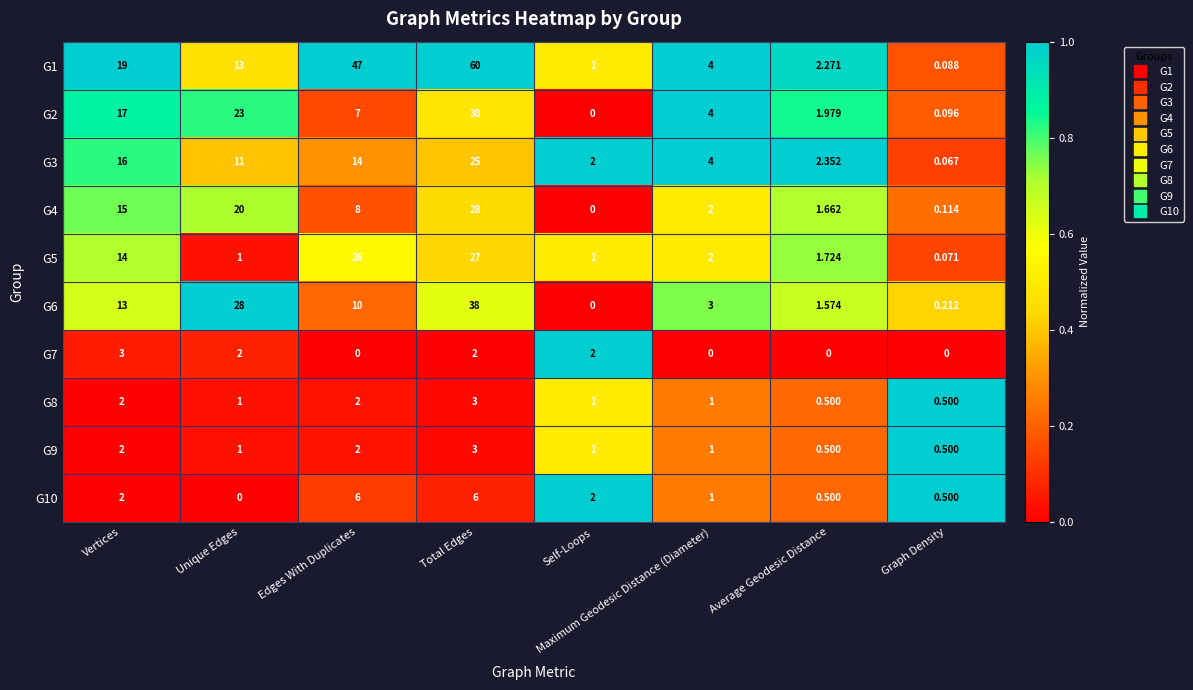

How many categories are shown in the chart?

8